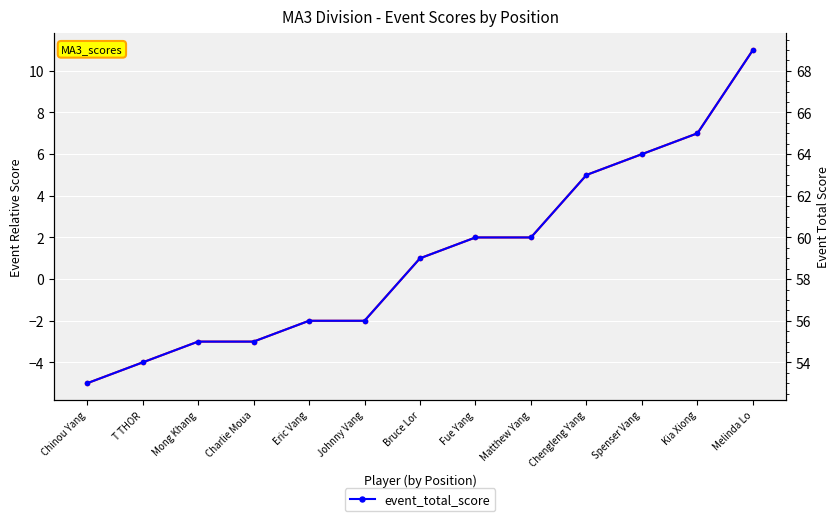

What is the highest value of the event_total_score series?

69